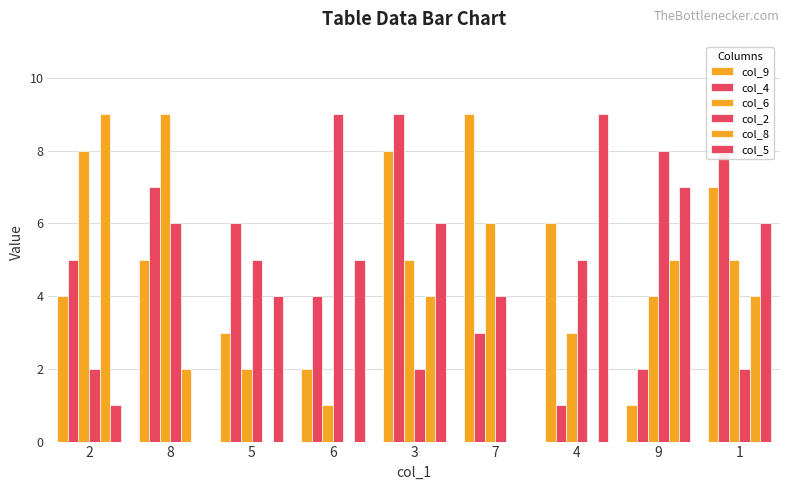

Reading right to left, transcribe all the data shown in this chart.

col_9: 7	1	6	9	8	2	3	5	4
col_4: 8	2	1	3	9	4	6	7	5
col_6: 5	4	3	6	5	1	2	9	8
col_2: 2	8	5	4	2	9	5	6	2
col_8: 4	5	0	0	4	0	0	2	9
col_5: 6	7	9	0	6	5	4	0	1